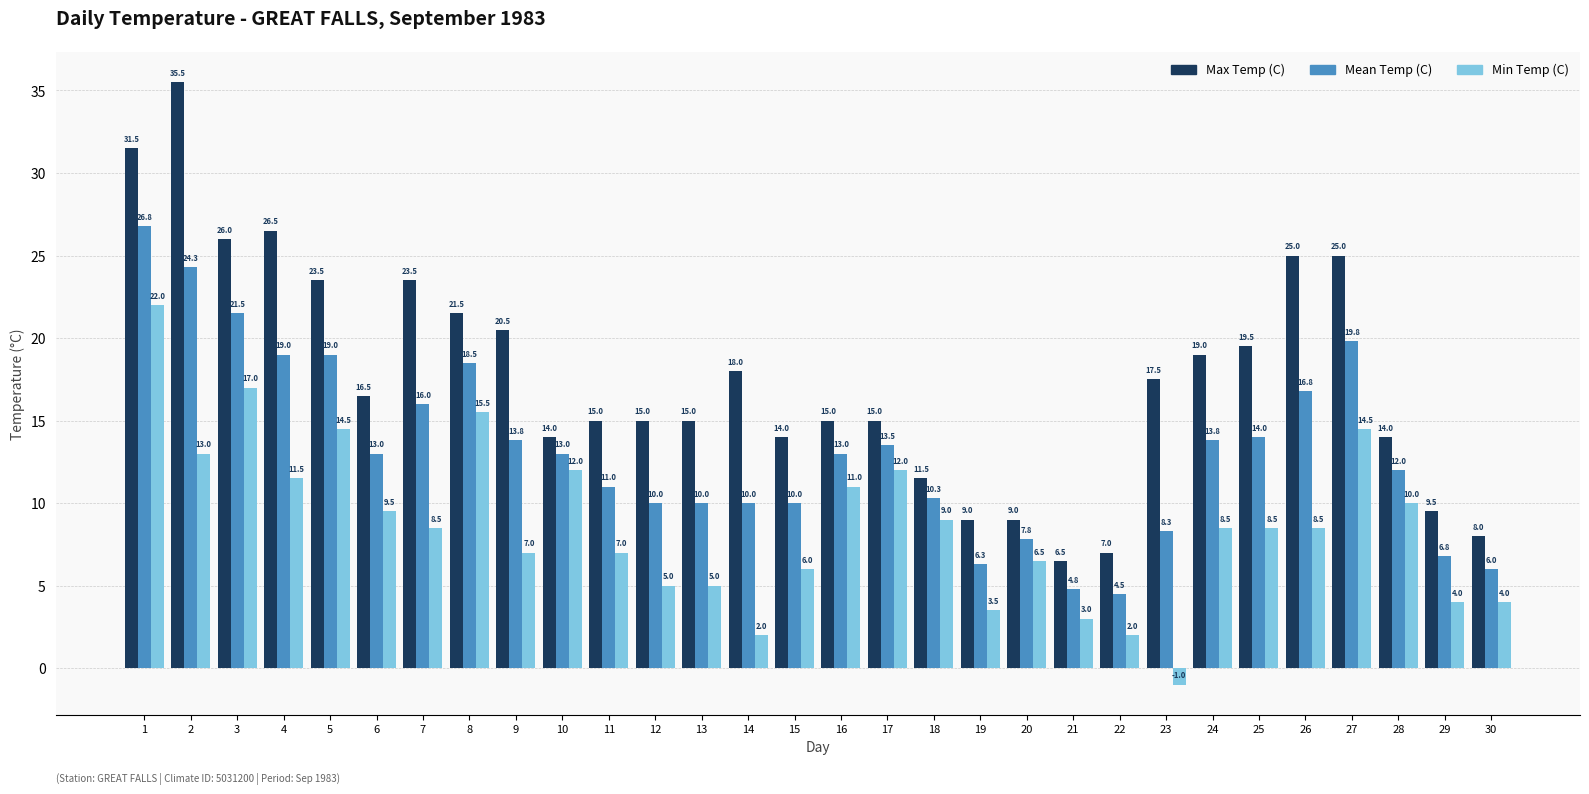

At how many categories does at least one series exceed 11?

24